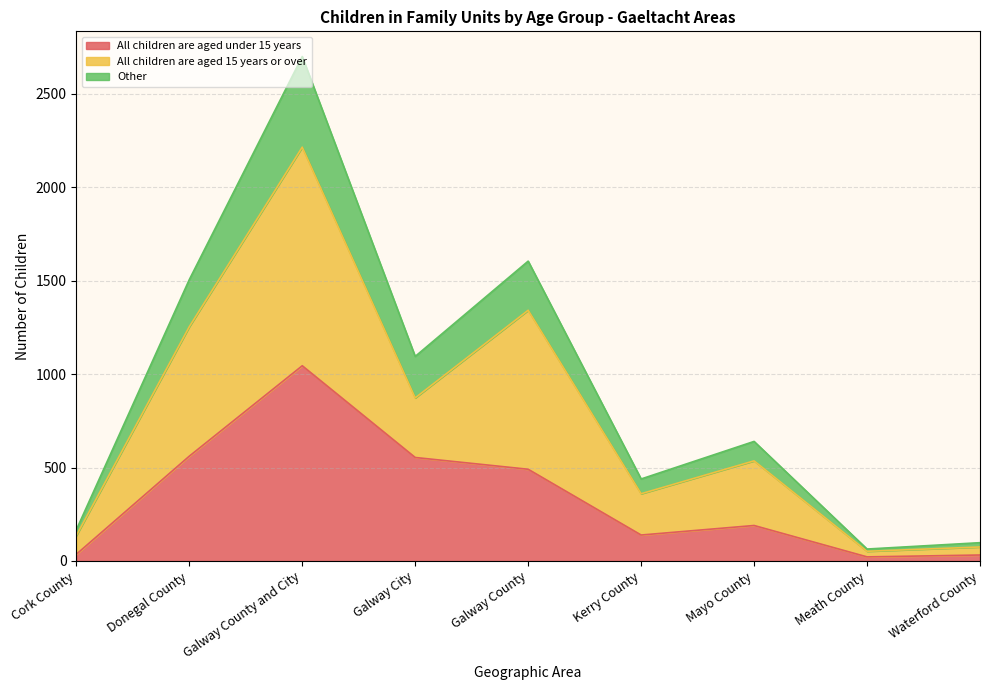

The All children are aged under 15 years series shows 561 at Donegal County. True or false?

True